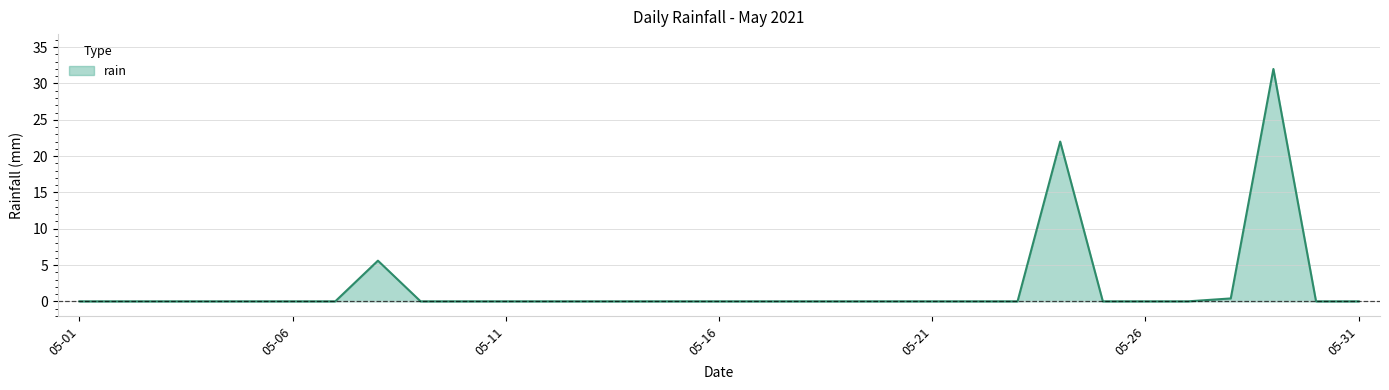

True or false: the data has more than 0 interior local peaks.

True